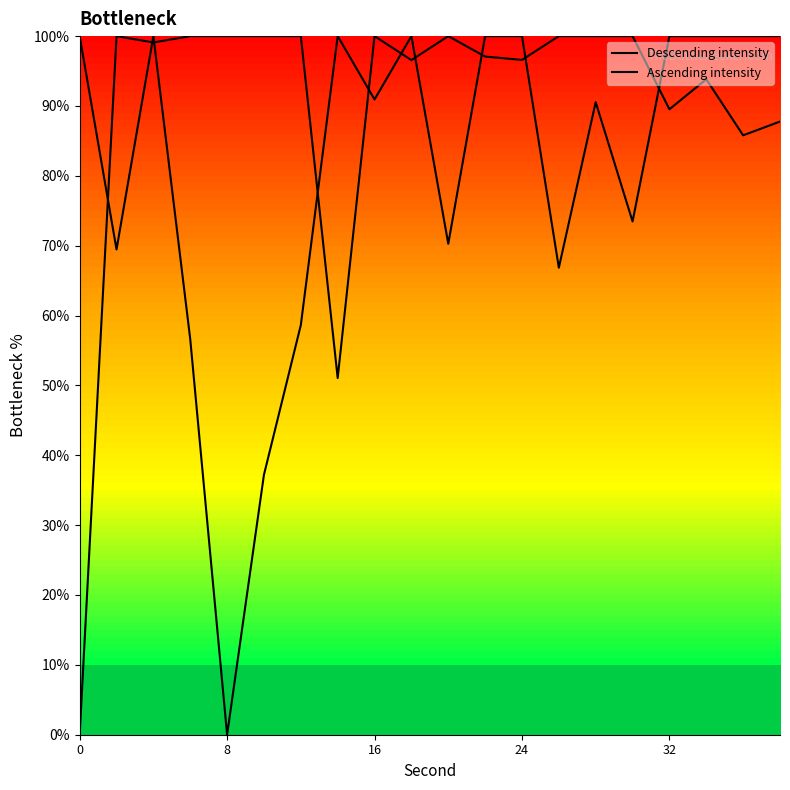

At which label is Ascending intensity closest to 50?

24